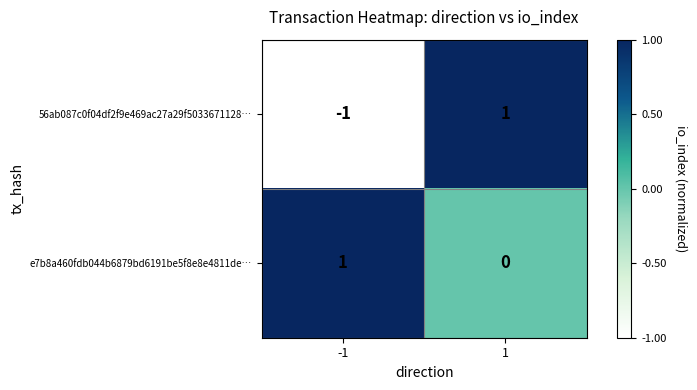

Reading left to right, what are all the values shown in this chart?

56ab087c0f04df2f9e469ac27a29f5033671128…: -1	1
e7b8a460fdb044b6879bd6191be5f8e8e4811de…: 1	0